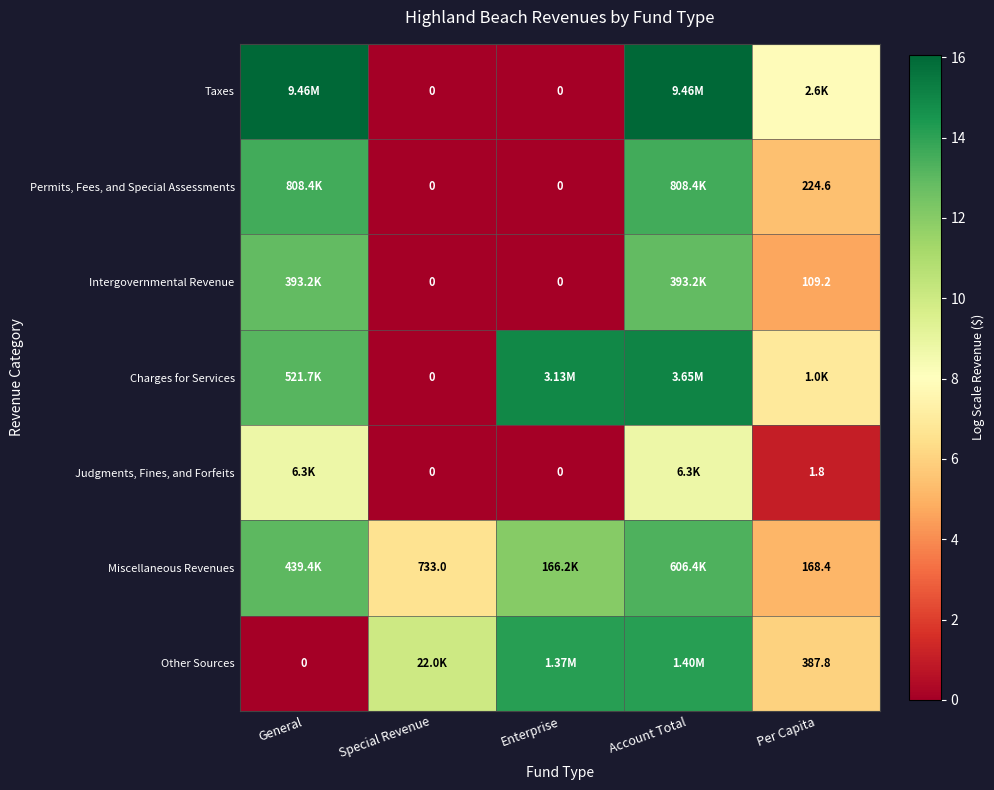

True or false: Judgments, Fines, and Forfeits has a value of -4.5 at Special Revenue.

False